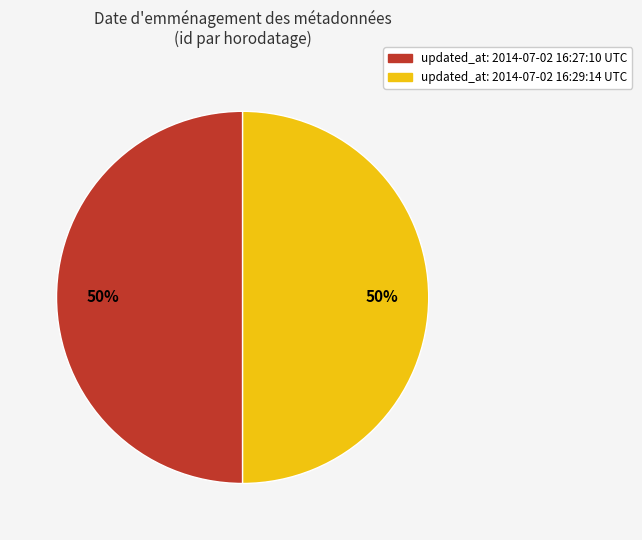

To the nearest percent, what is the average slice percentage?

50%